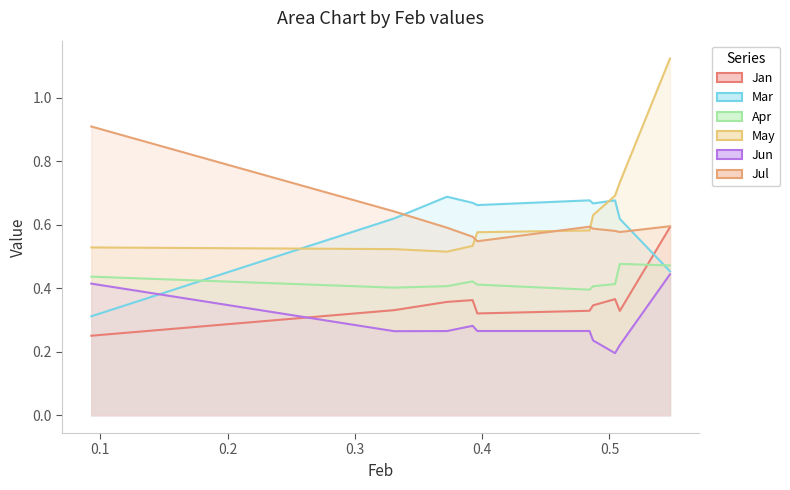

Does the chart have visible grid lines?

No